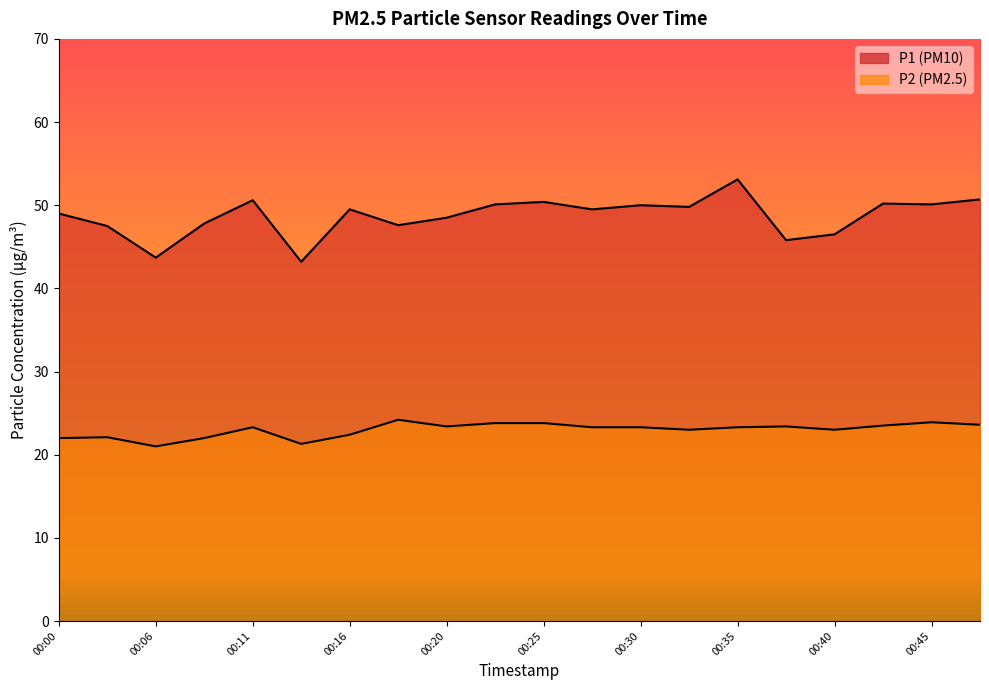

What is the difference between the maximum and minimum values in the P2 series?

3.2